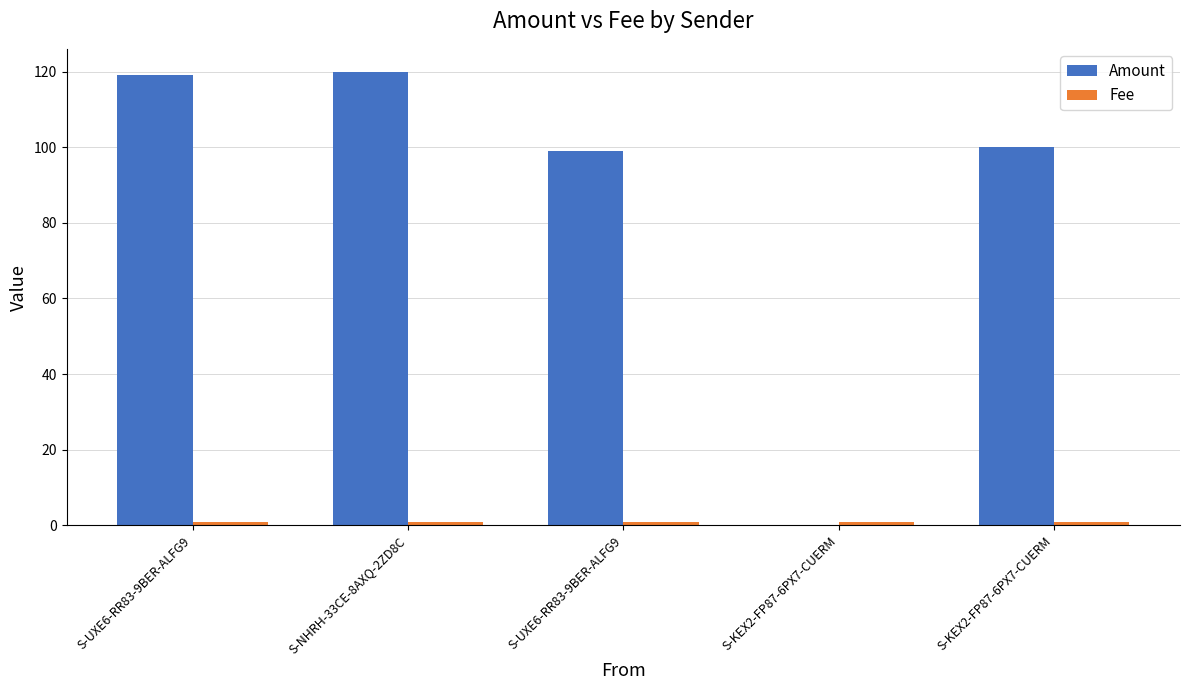

What is the difference between the Amount values at S-UXE6-RR83-9BER-ALFG9 and S-KEX2-FP87-6PX7-CUERM?

119